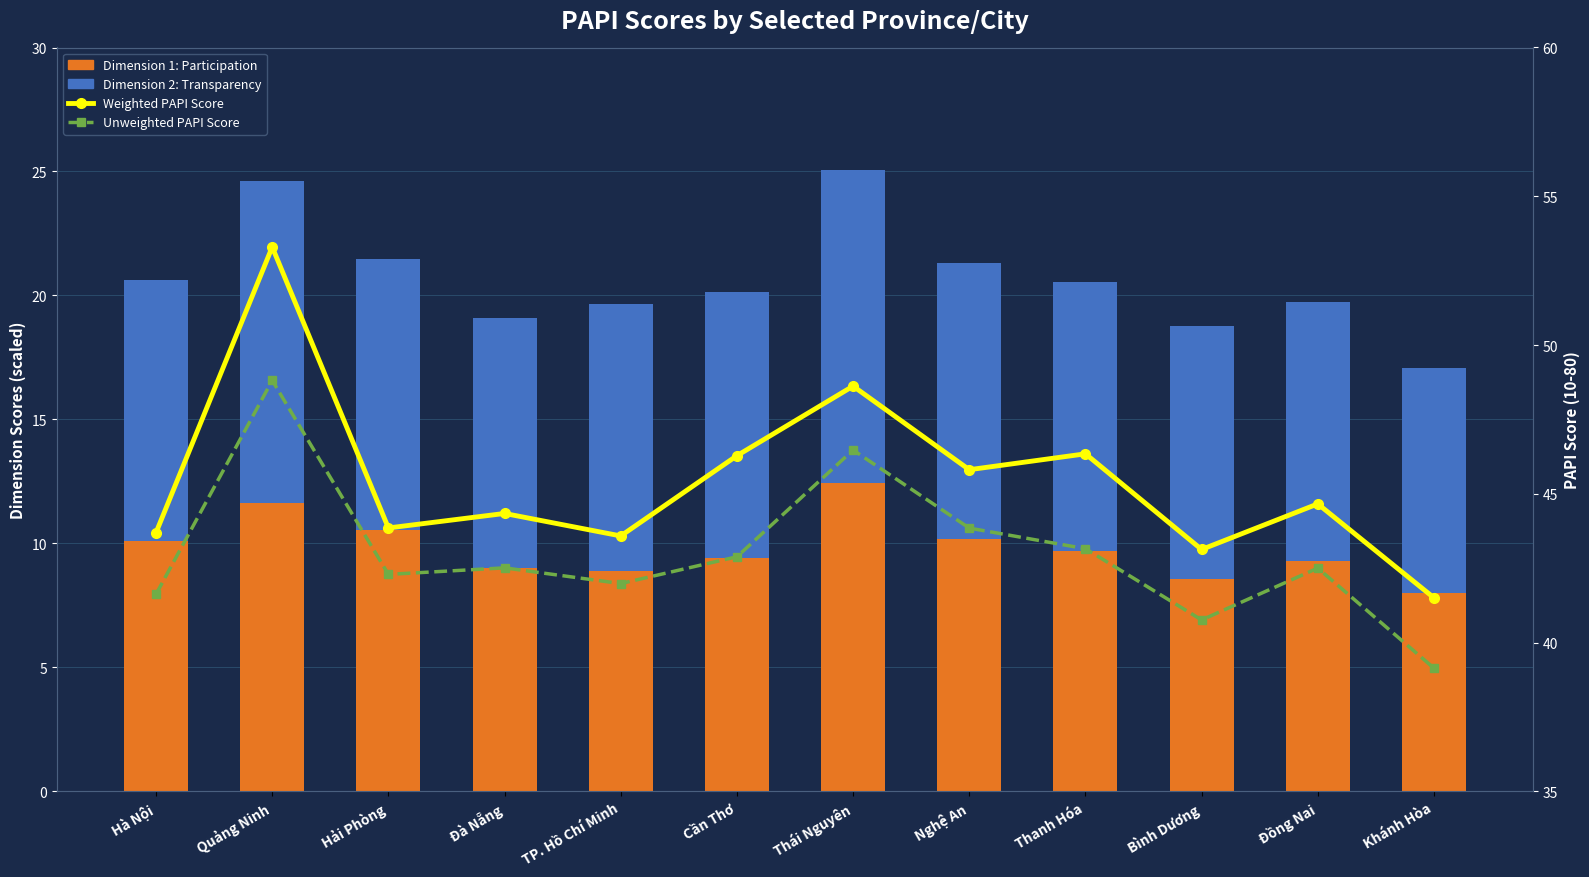

At which category is the sum across all series the highest?

Quảng Ninh